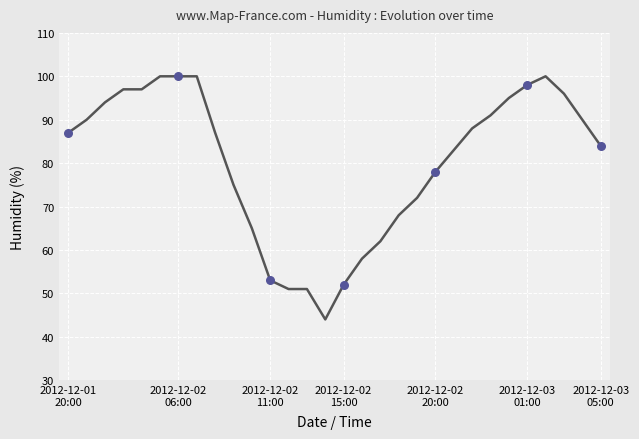

What is the minimum value shown in the chart?

44